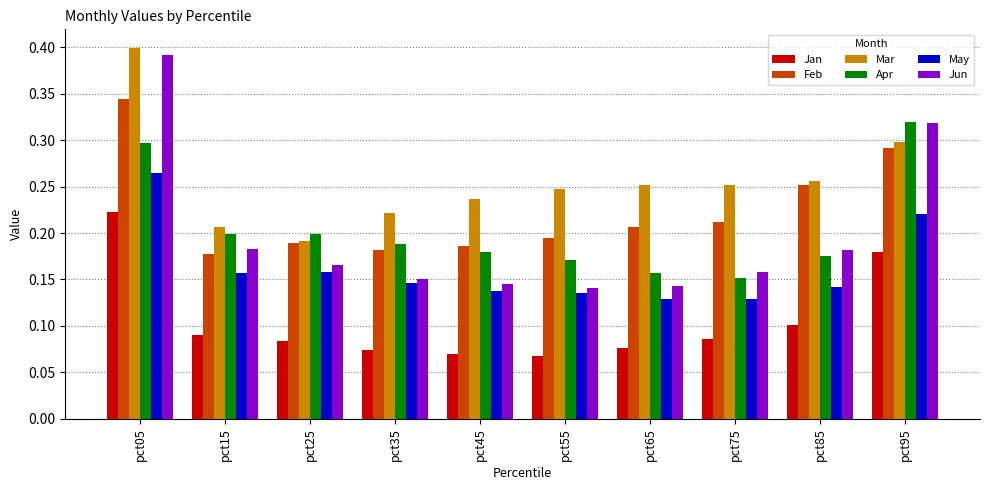

Which series changed the most between pct05 and pct65?

Jun